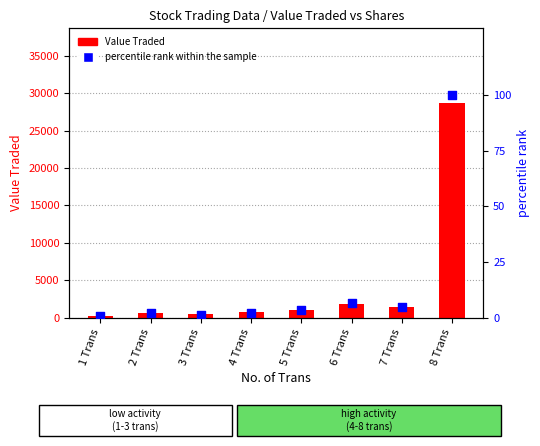

Is the value of Value Traded at 1 Trans greater than the value of percentile rank within the sample at 8 Trans?

Yes